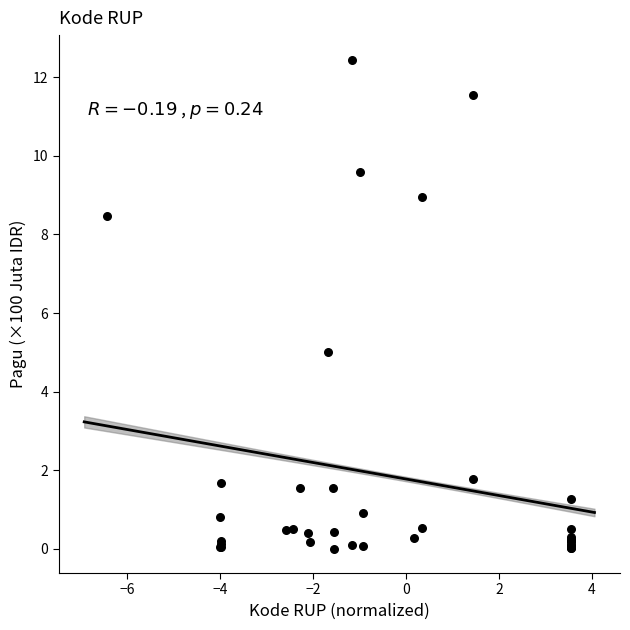

What Y value in the scatter plot is closest to 6?

5.0